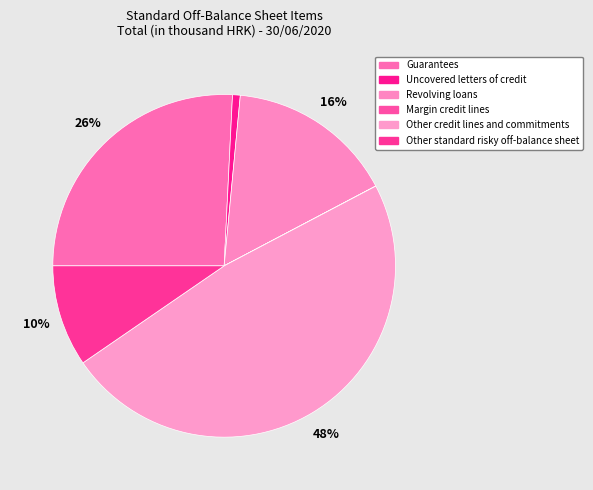

Is there any slice that represents more than half of the pie?

No